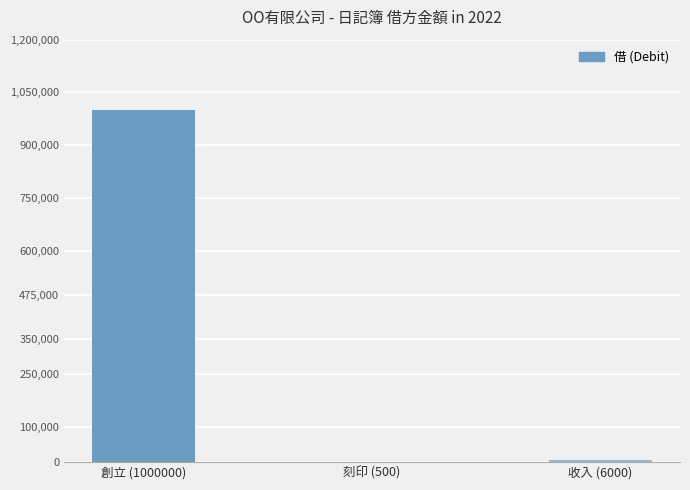

Which label corresponds to the largest value in the chart?

創立 (1000000)